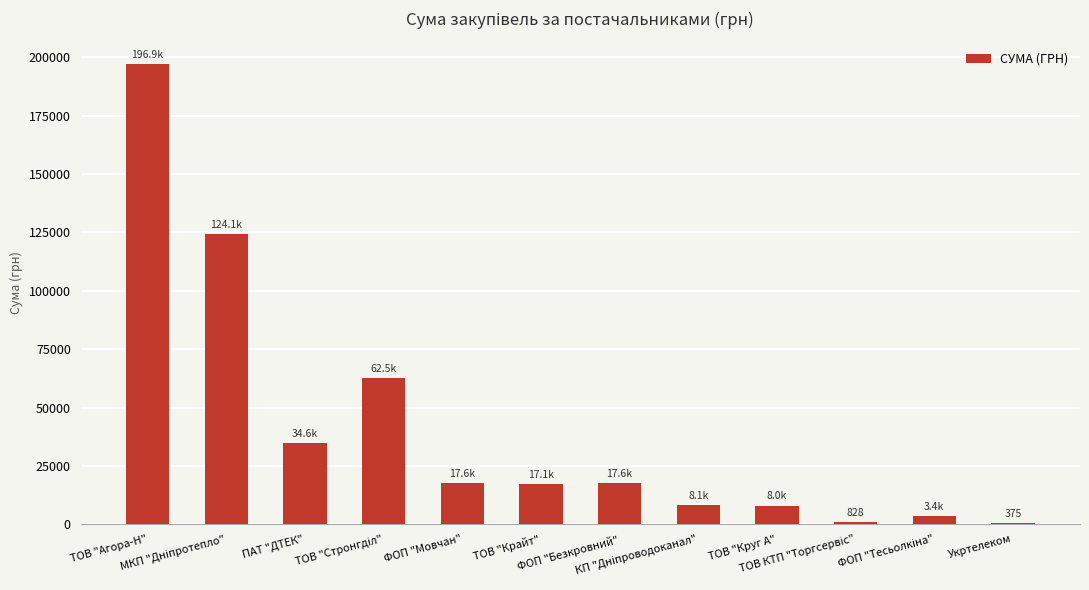

The chart shows a value of 196914.9 at ТОВ "Агора-Н". True or false?

True